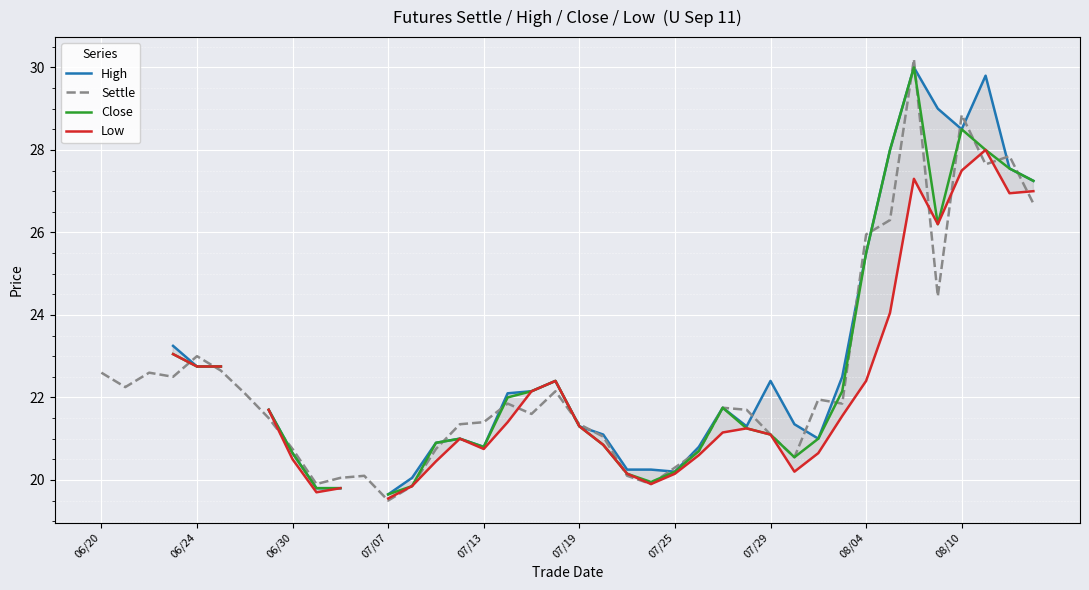

How many series are shown in this chart?

4